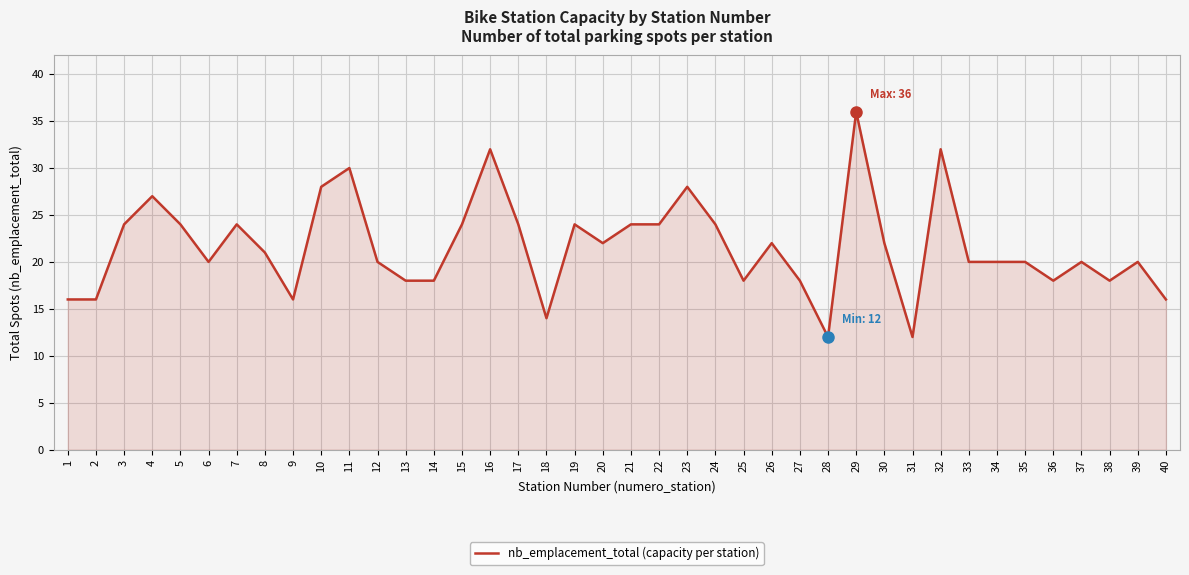

What is the ratio of the value at 7 to the value at 13?

1.3